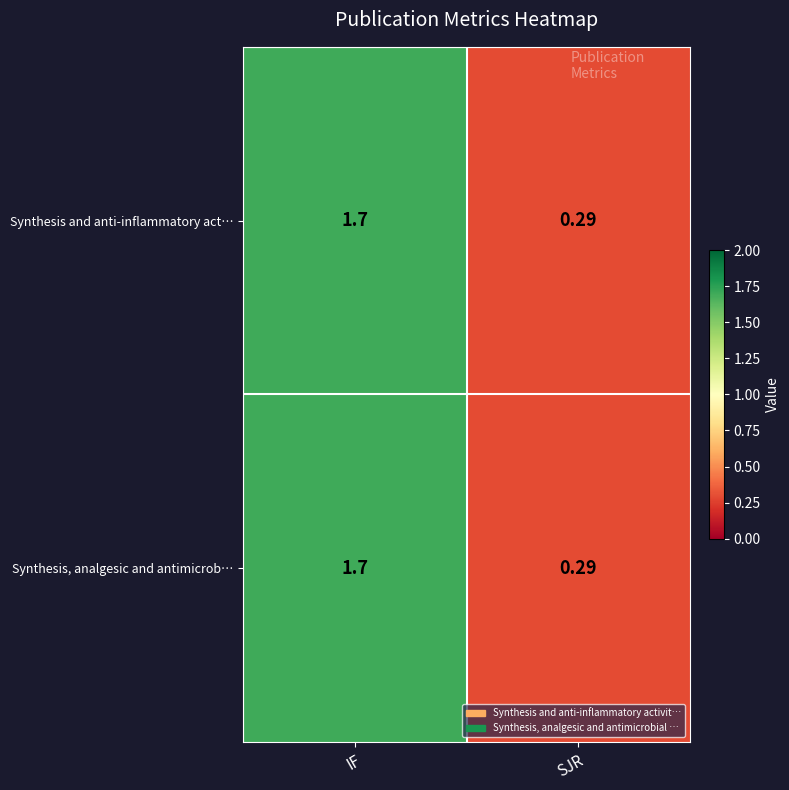

At which label does Synthesis and anti-inflammatory act… first exceed 1?

IF